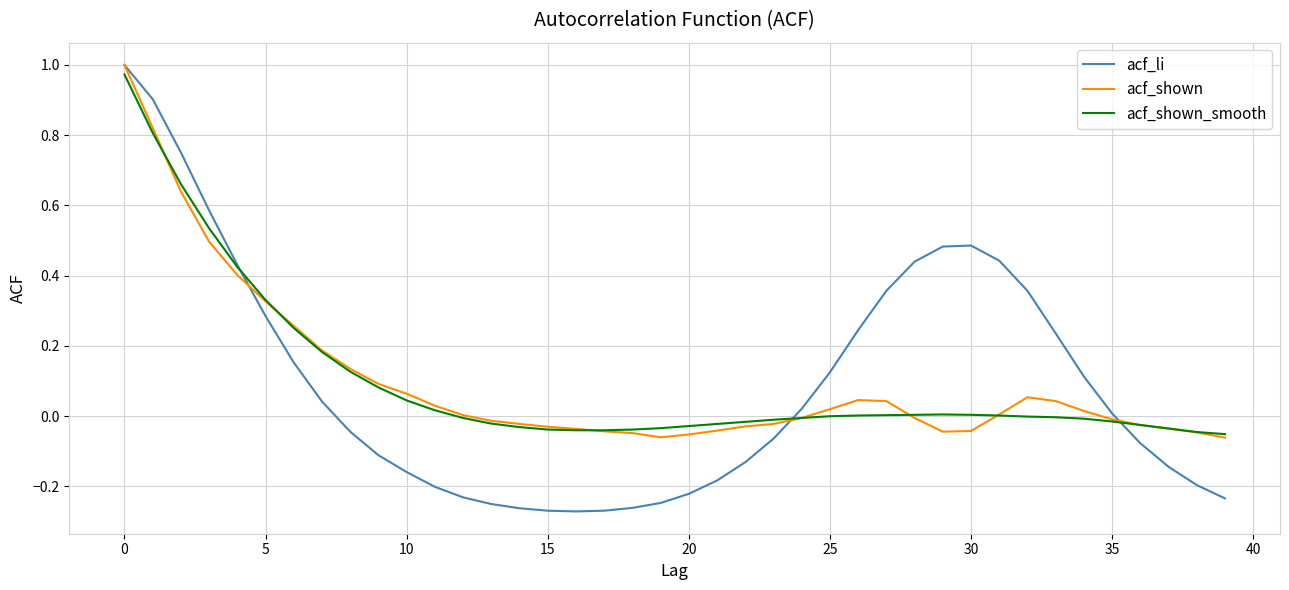

Which series has the largest range (max minus min)?

acf_li